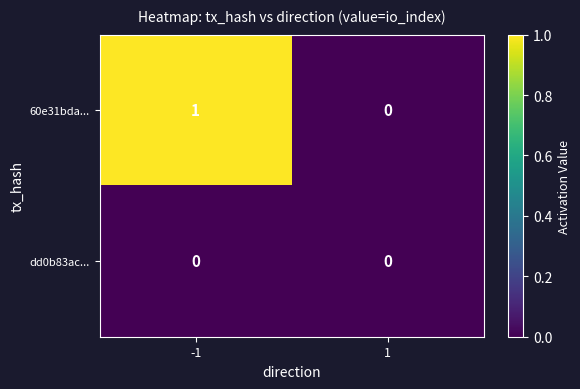

List the series in order of their peak value, lowest first.

dd0b83ac..., 60e31bda...